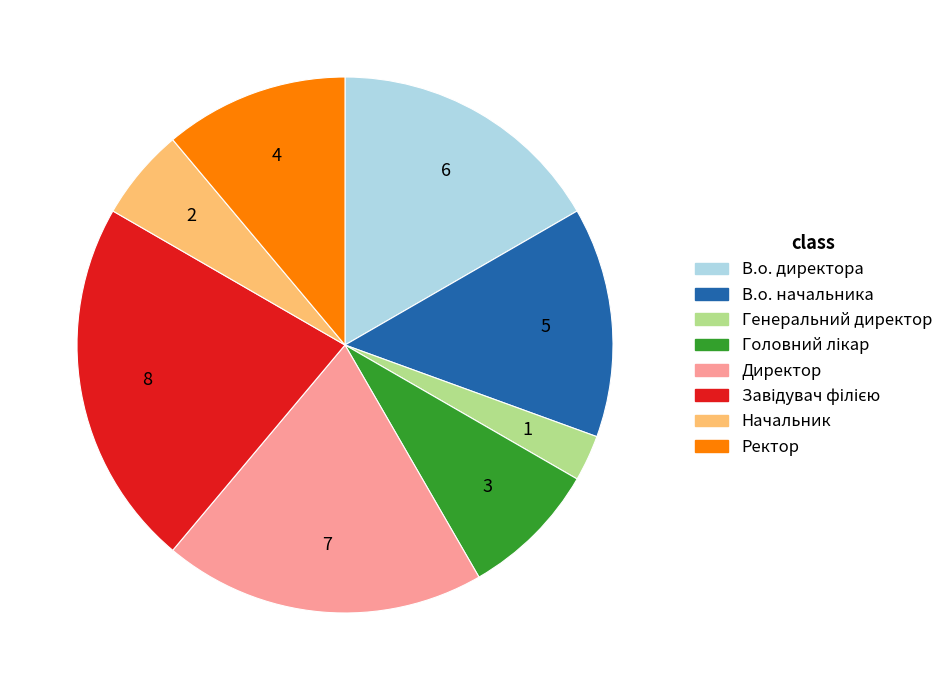

The В.о. начальника slice represents 14% of the pie. True or false?

True